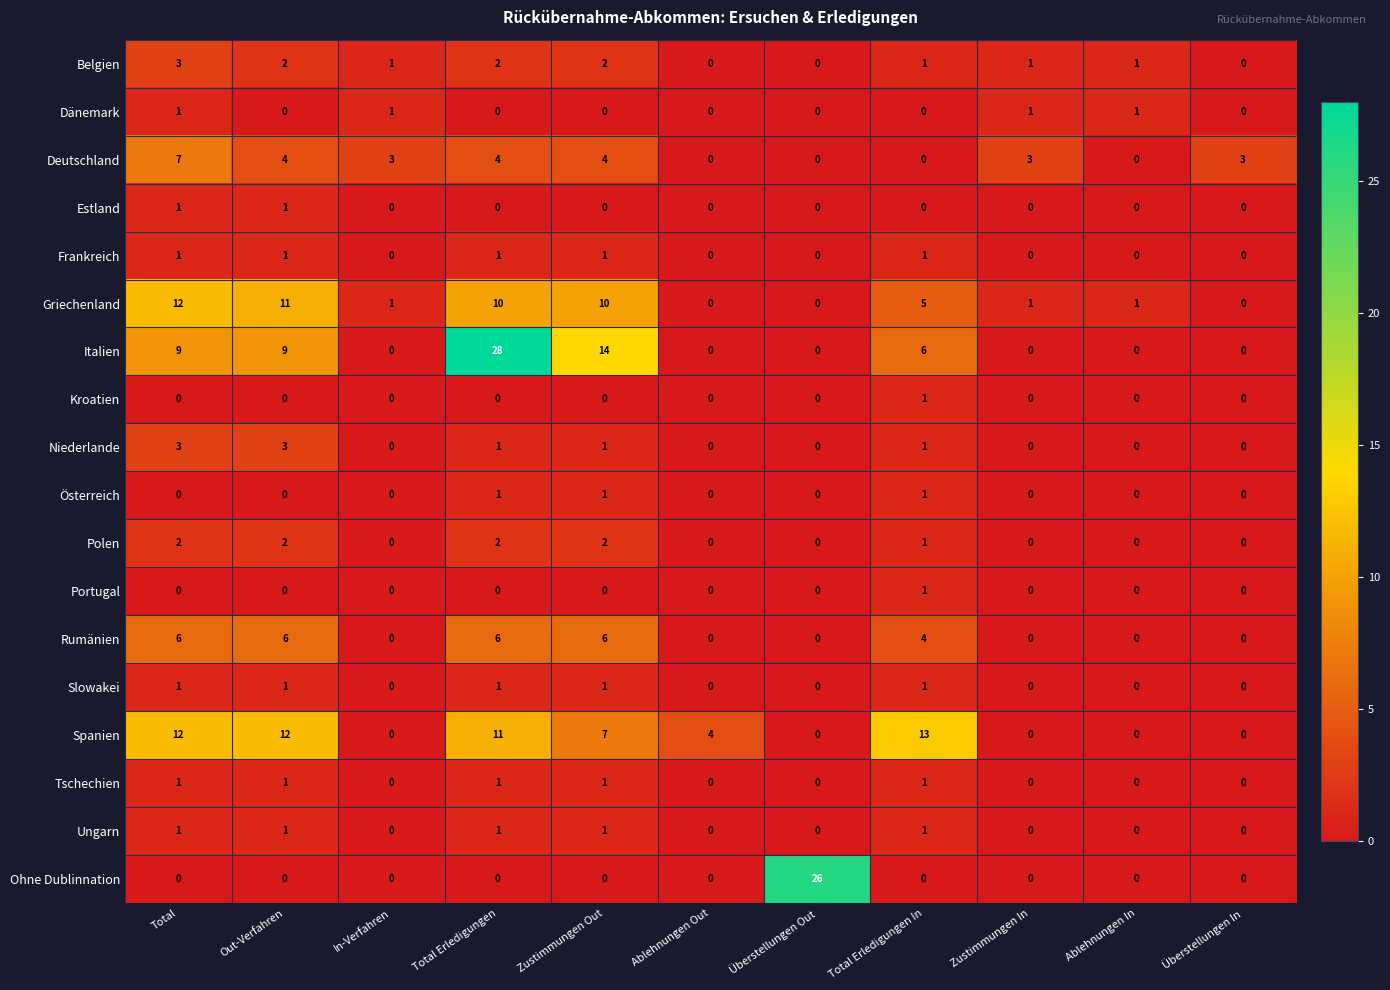

True or false: Frankreich has a value of 0 at Out-Verfahren.

False